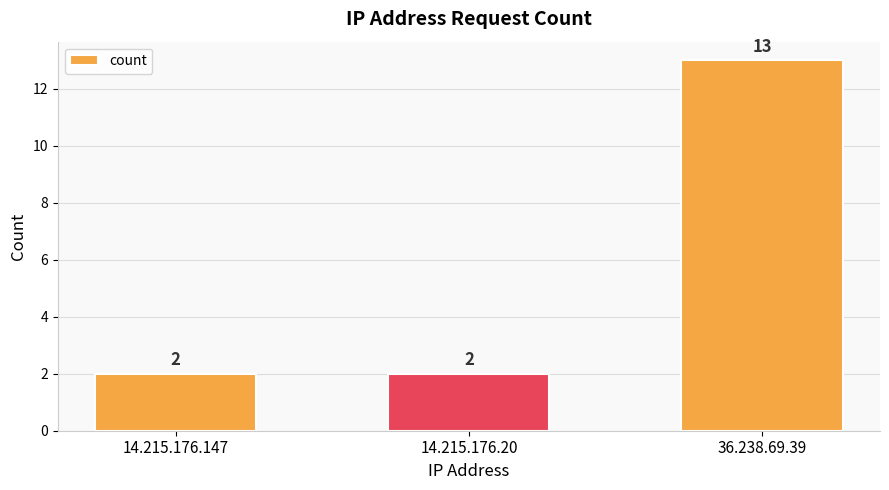

Which label corresponds to the largest value in the chart?

36.238.69.39